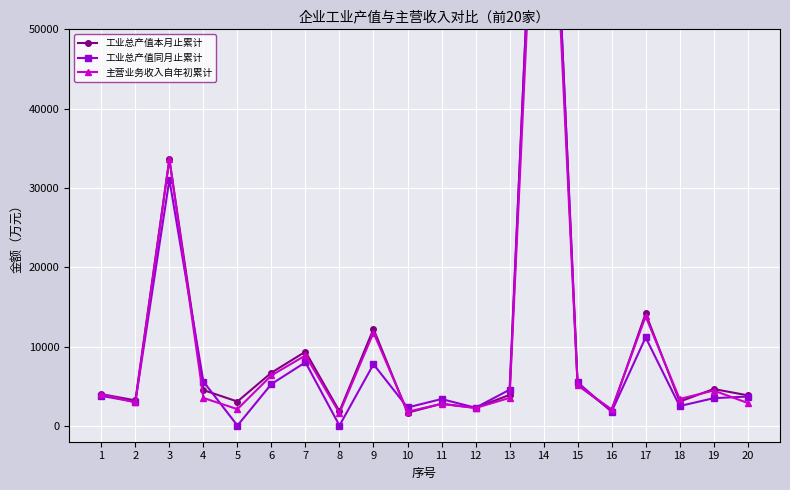

Which series has the largest range (max minus min)?

工业总产值同月止累计